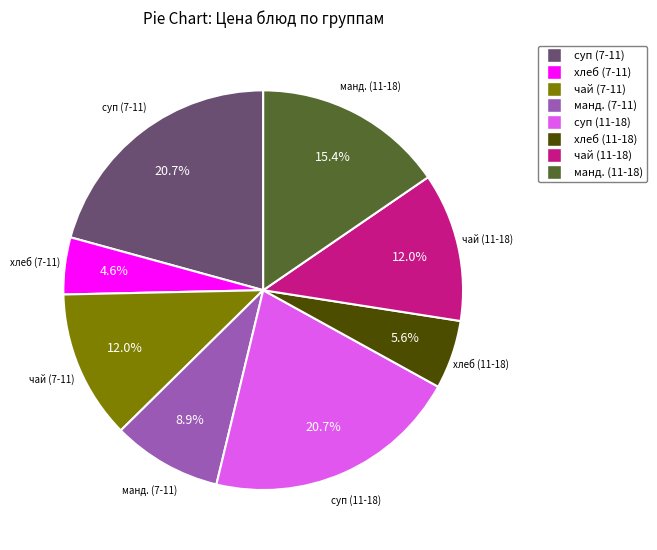

How many segments does this pie chart have?

8